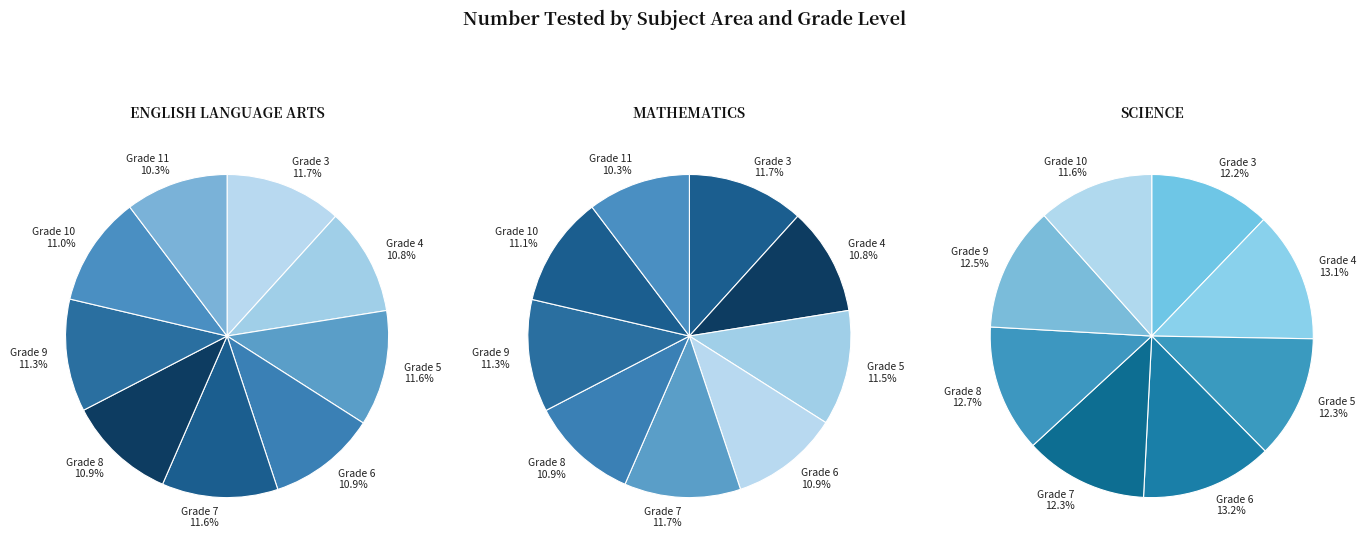

To the nearest percent, what portion does Grade 8 represent?

13%